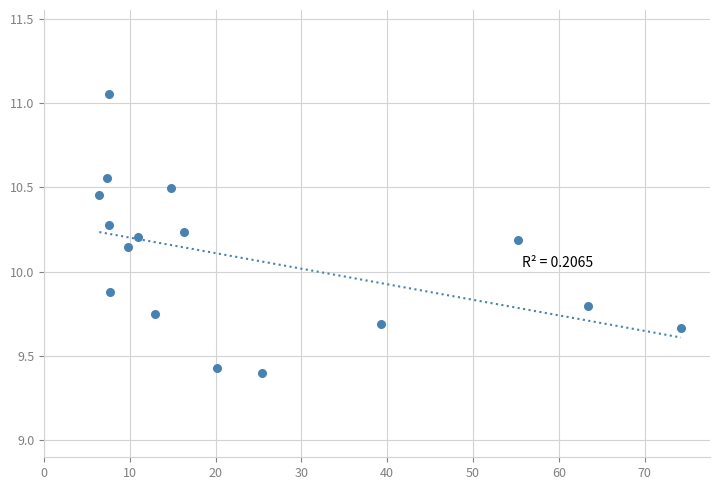

What Y value in the scatter plot is closest to 10?

9.9